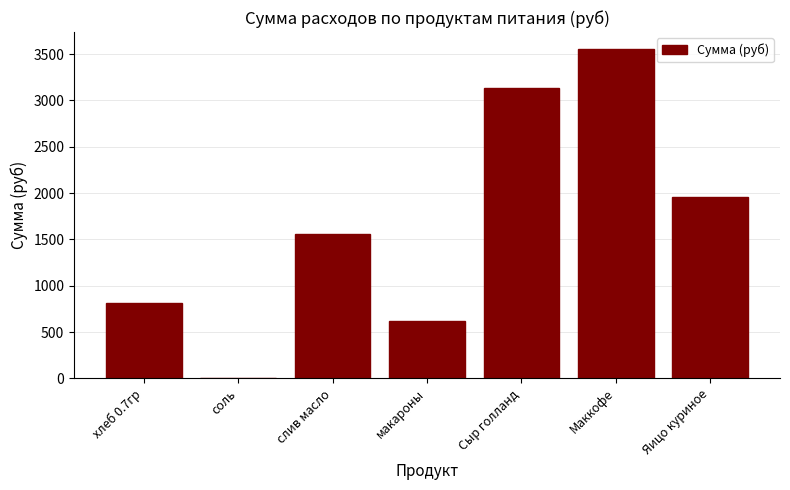

Reading right to left, what are all the values shown in this chart?

Яицо куриное=1958.0	Маккофе=3560.0	Сыр голланд=3132.8	макароны=623.0	слив масло=1562.4	соль=8.5	хлеб 0.7гр=813.7